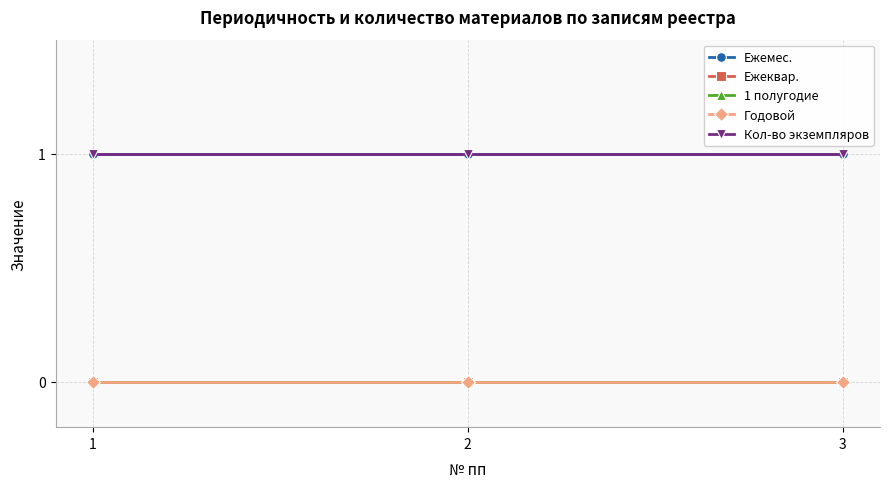

At how many categories does at least one series exceed 0?

3